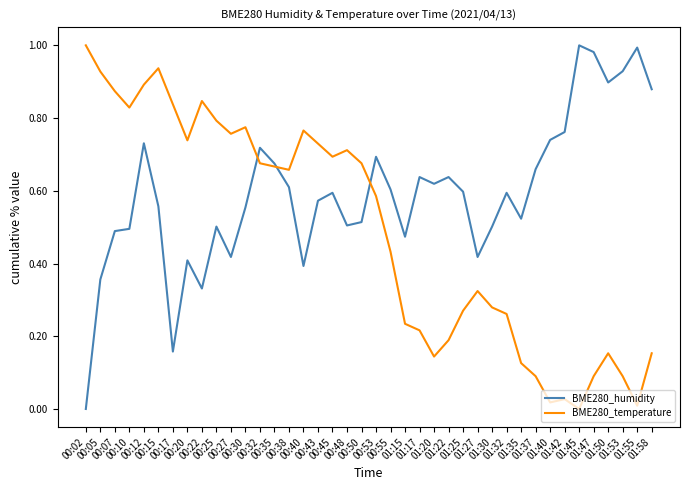

List the series in order of their overall mean, highest first.

BME280_humidity, BME280_temperature